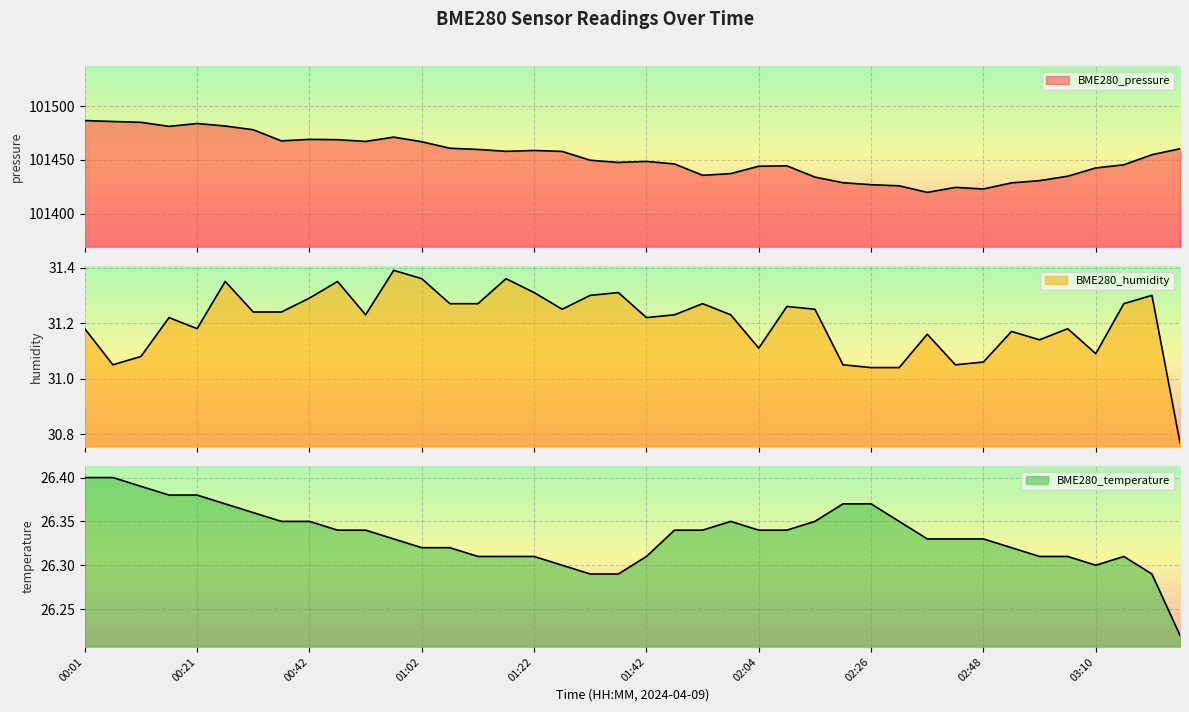

In BME280_humidity, how many points are higher than both neighbors (excluding endpoints)?

12